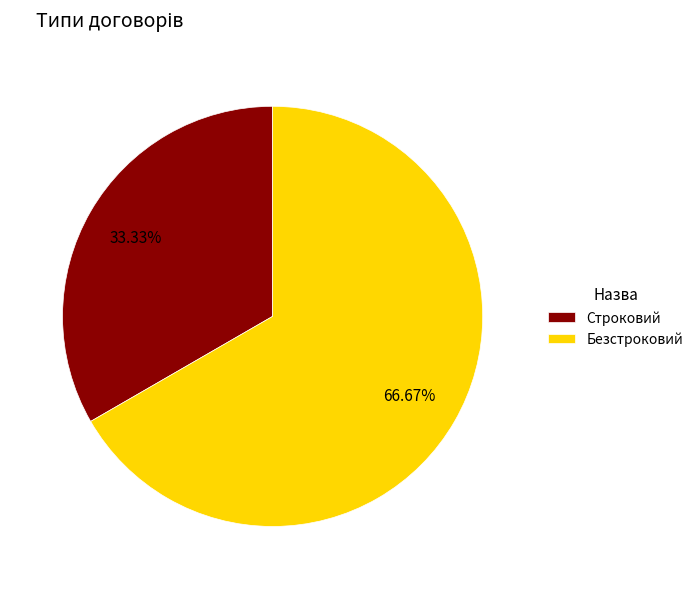

How many slices are in this pie chart?

2